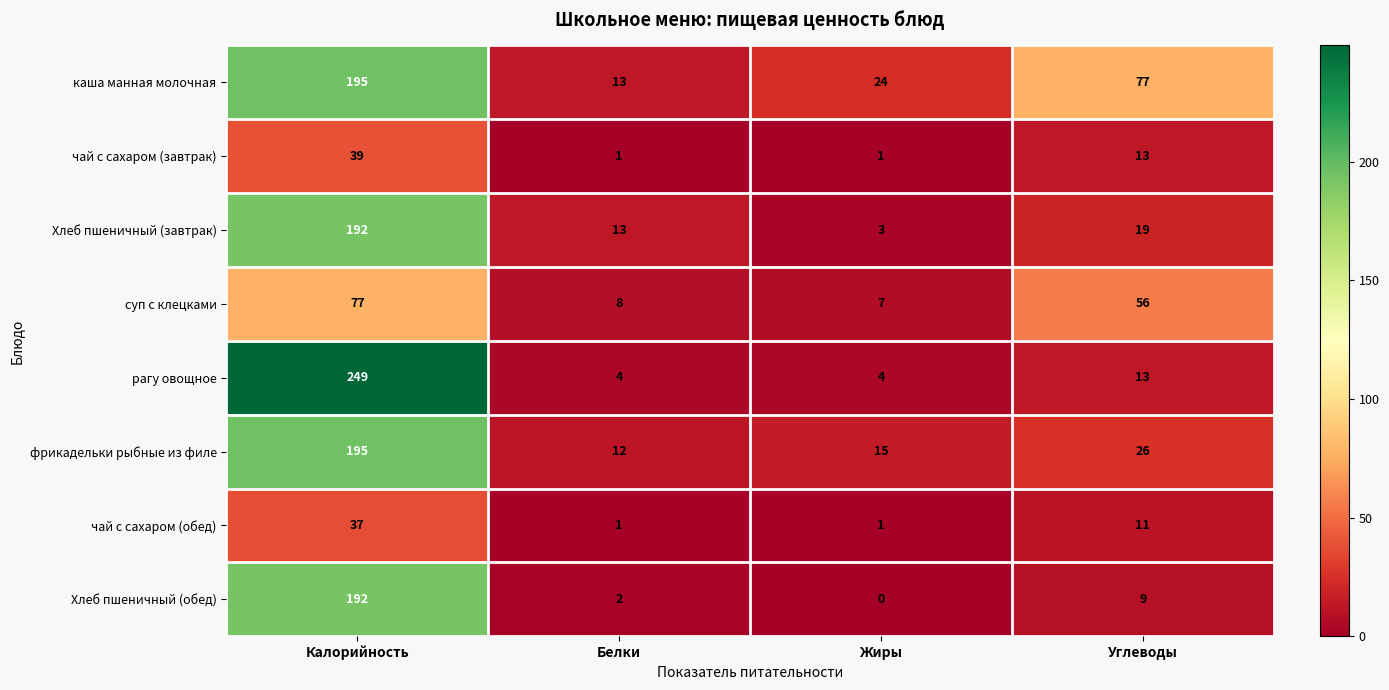

At which category does the chart reach its peak across all series?

Калорийность